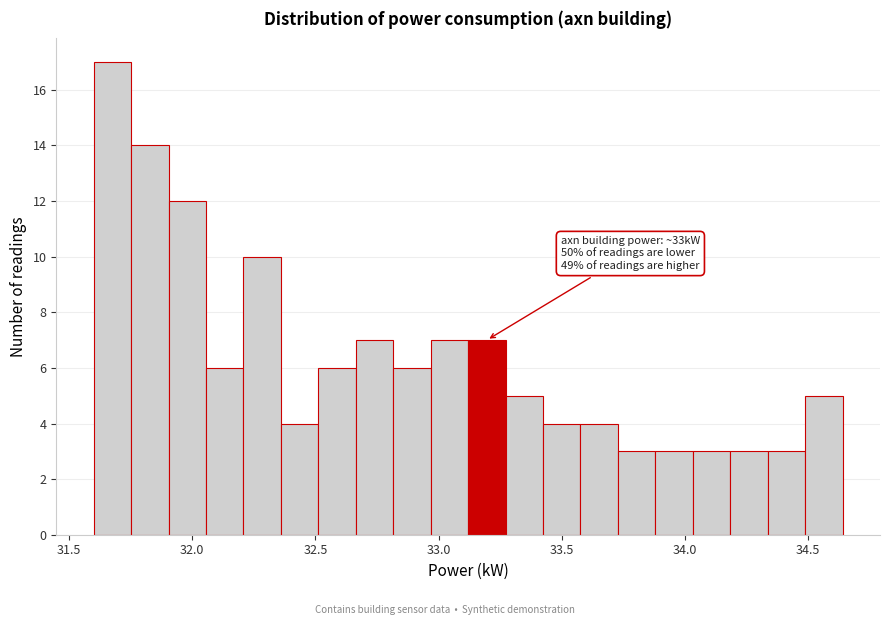

Around what value on the x-axis is the tallest bar? Give the approximate position of its centre, as read against the axis.

31.70